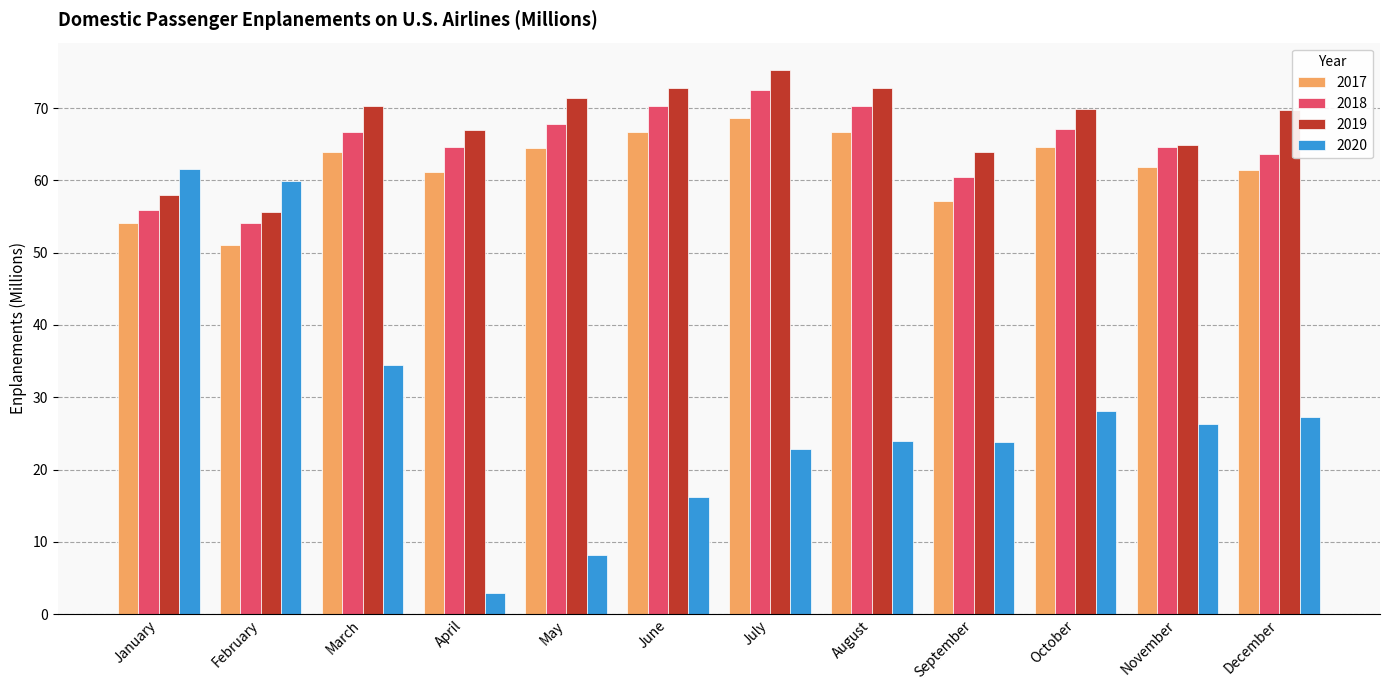

What is the spread (max minus min) of values at July?

52.4